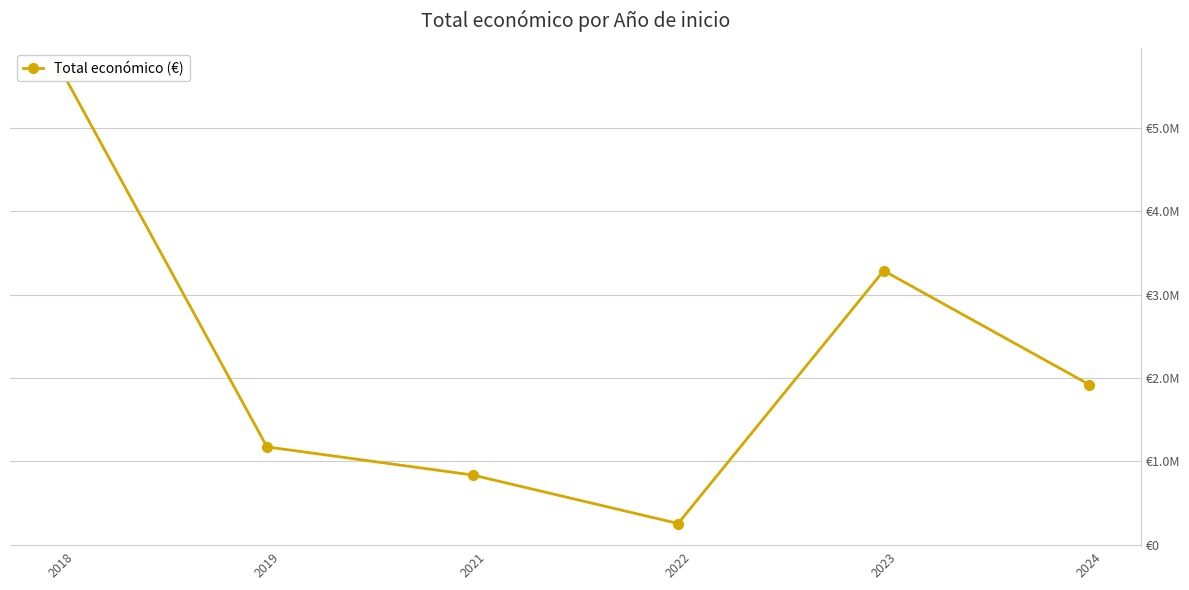

Count the number of data series in this chart.

1